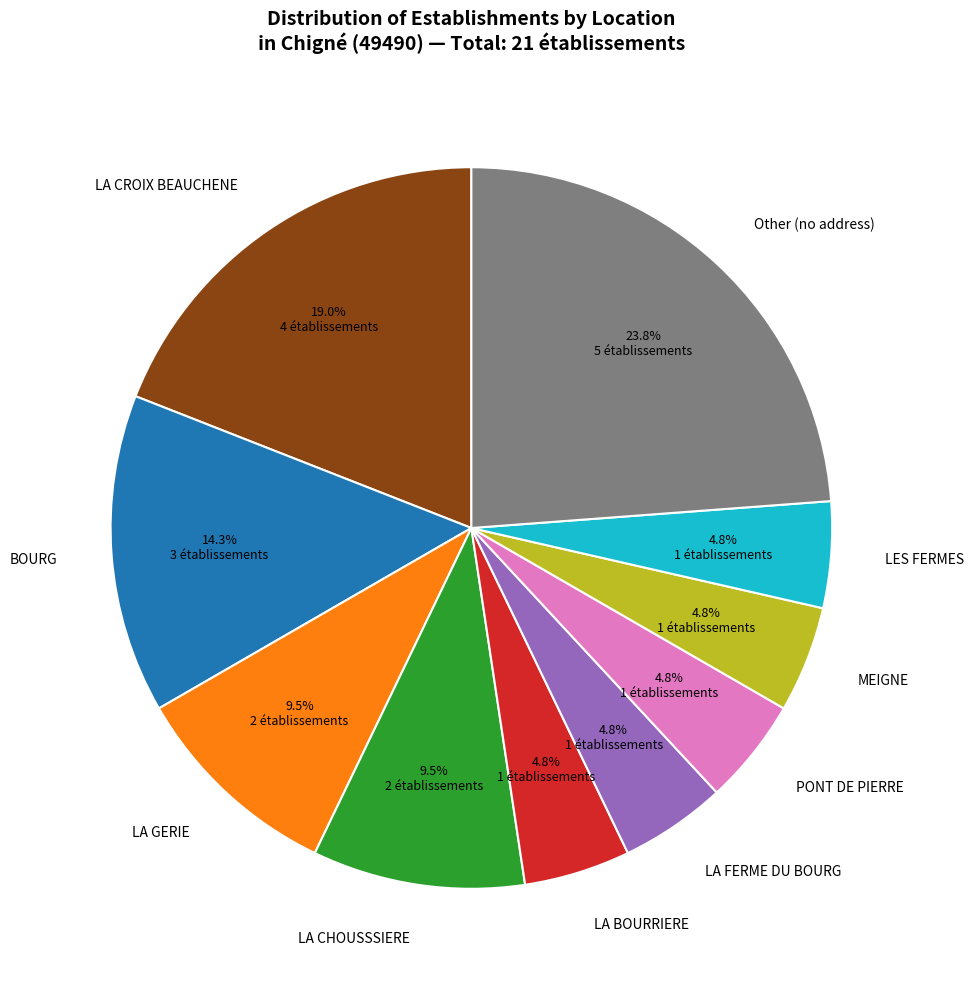

To the nearest percent, what is the difference between the BOURG and LA GERIE slice percentages?

5%